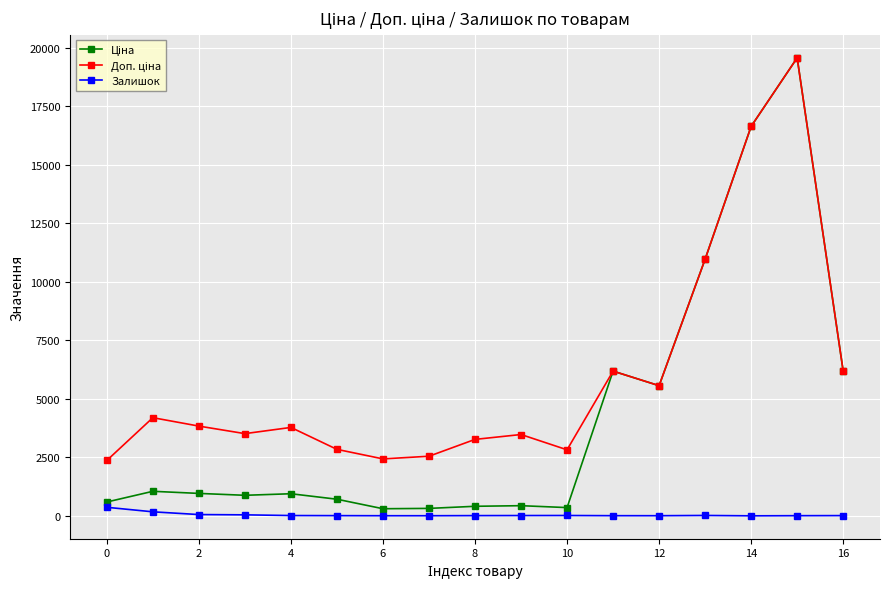

True or false: Залишок has more than 0 interior local peaks.

True